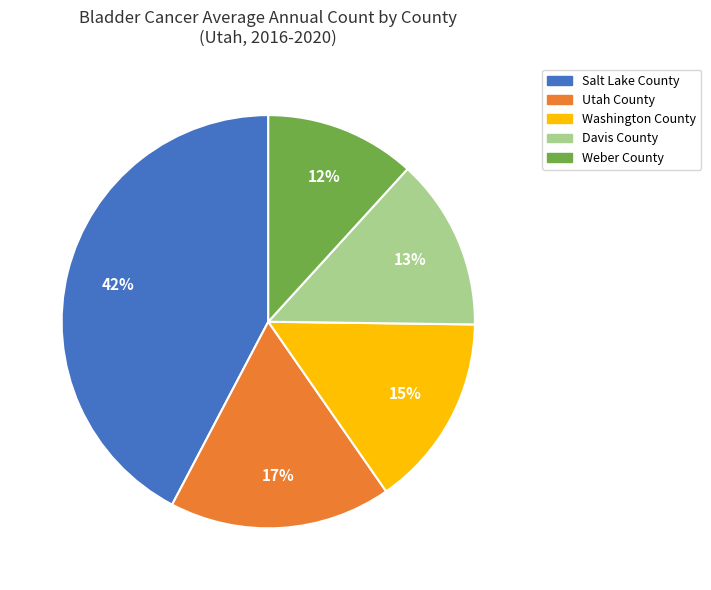

Which has a higher value, Davis County or Utah County?

Utah County